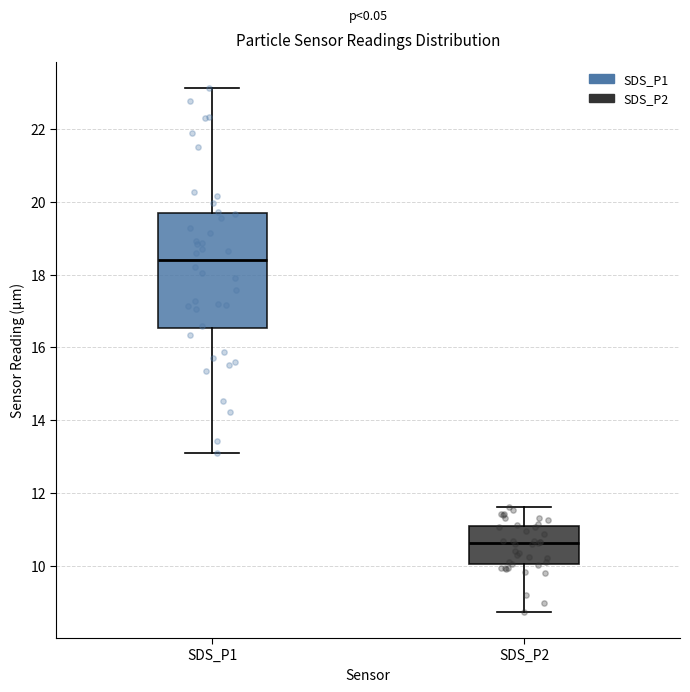

Which box's median line is the lowest?

SDS_P2